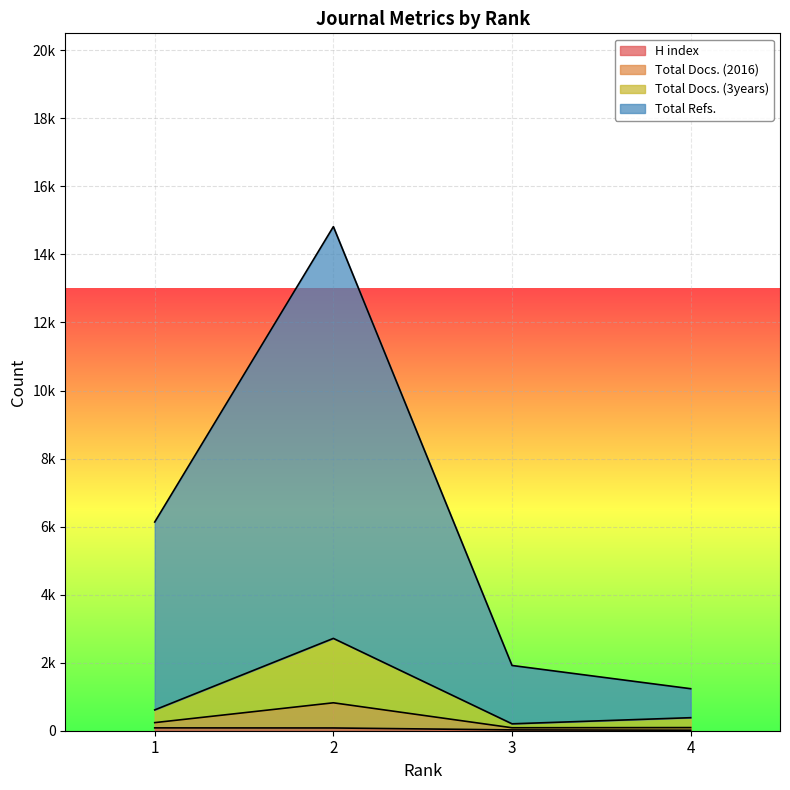

The value of Total Docs. (3years) at 4 is 40. True or false?

False